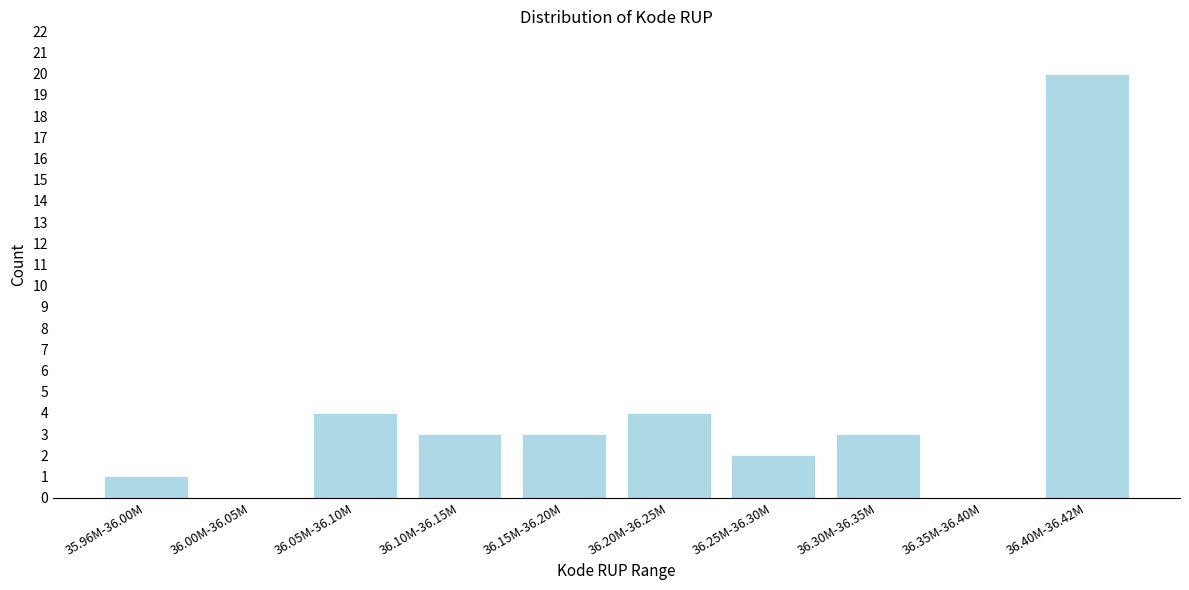

Reading right to left, extract all data points from this chart.

36.40M-36.42M=20	36.35M-36.40M=0	36.30M-36.35M=3	36.25M-36.30M=2	36.20M-36.25M=4	36.15M-36.20M=3	36.10M-36.15M=3	36.05M-36.10M=4	36.00M-36.05M=0	35.96M-36.00M=1